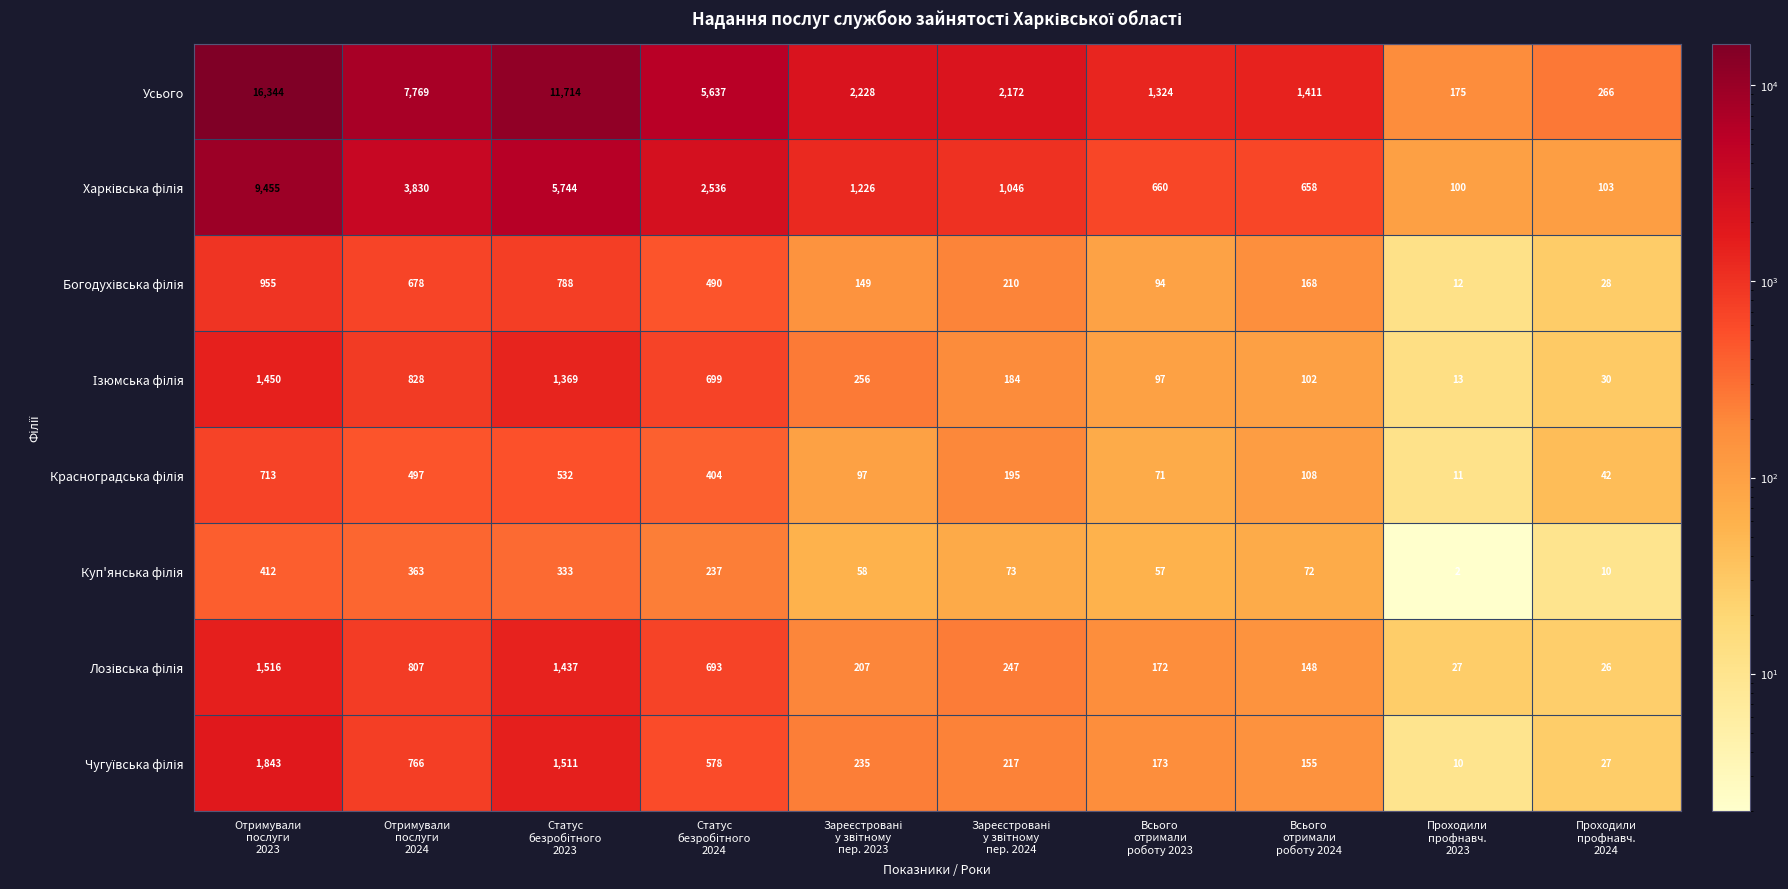

At which category is the sum across all series the highest?

Отримували
послуги
2023